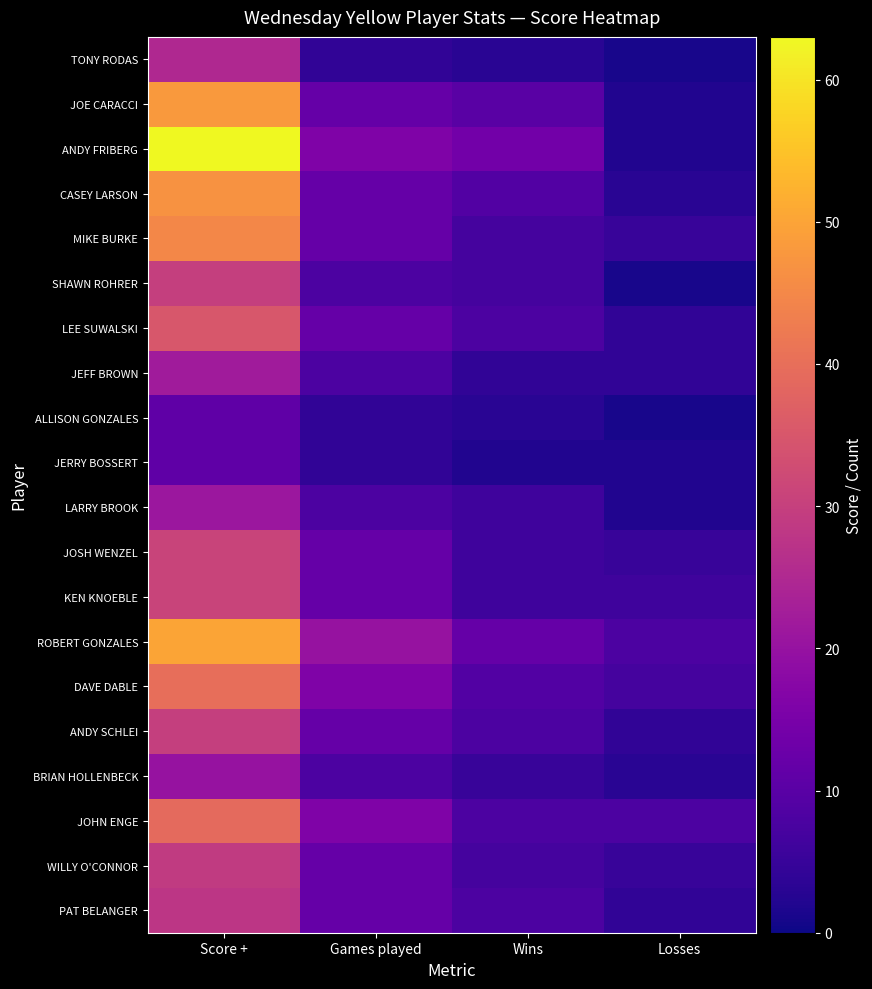

Which series has the widest spread of values?

ANDY FRIBERG